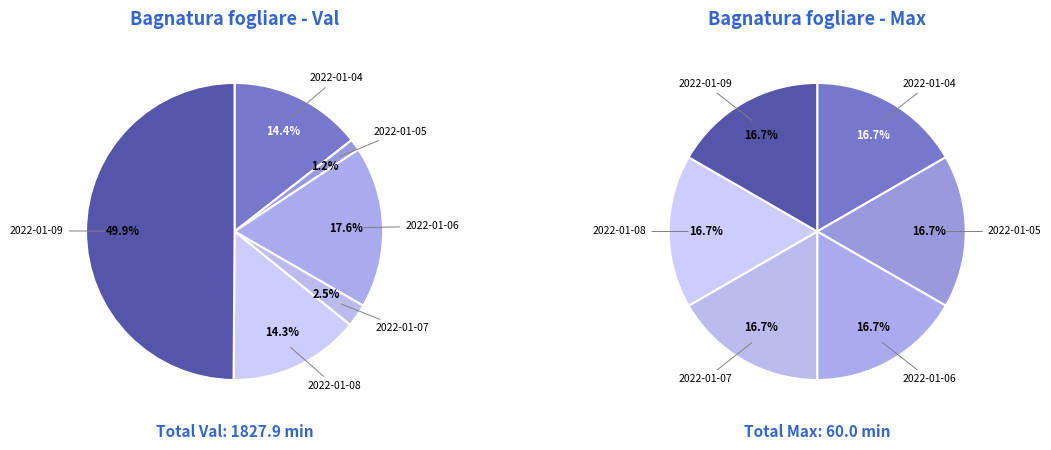

Does 2022-01-08 represent more than half of the total?

No